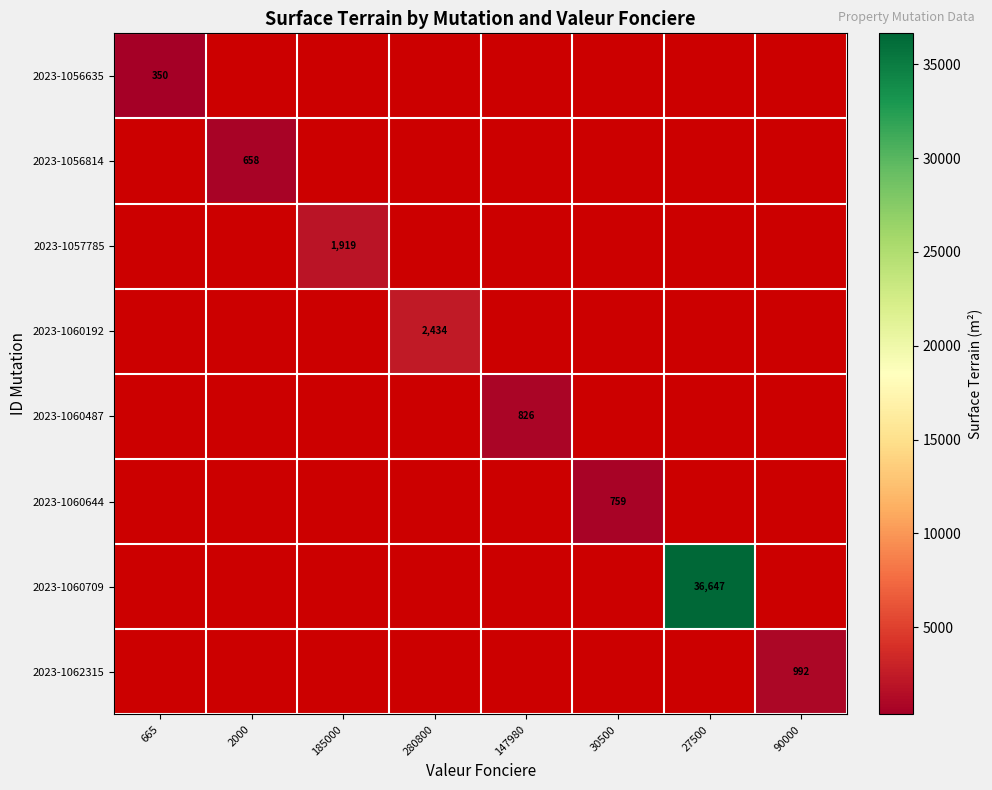

Where is 2023-1057785 nearest to the value 959?

665